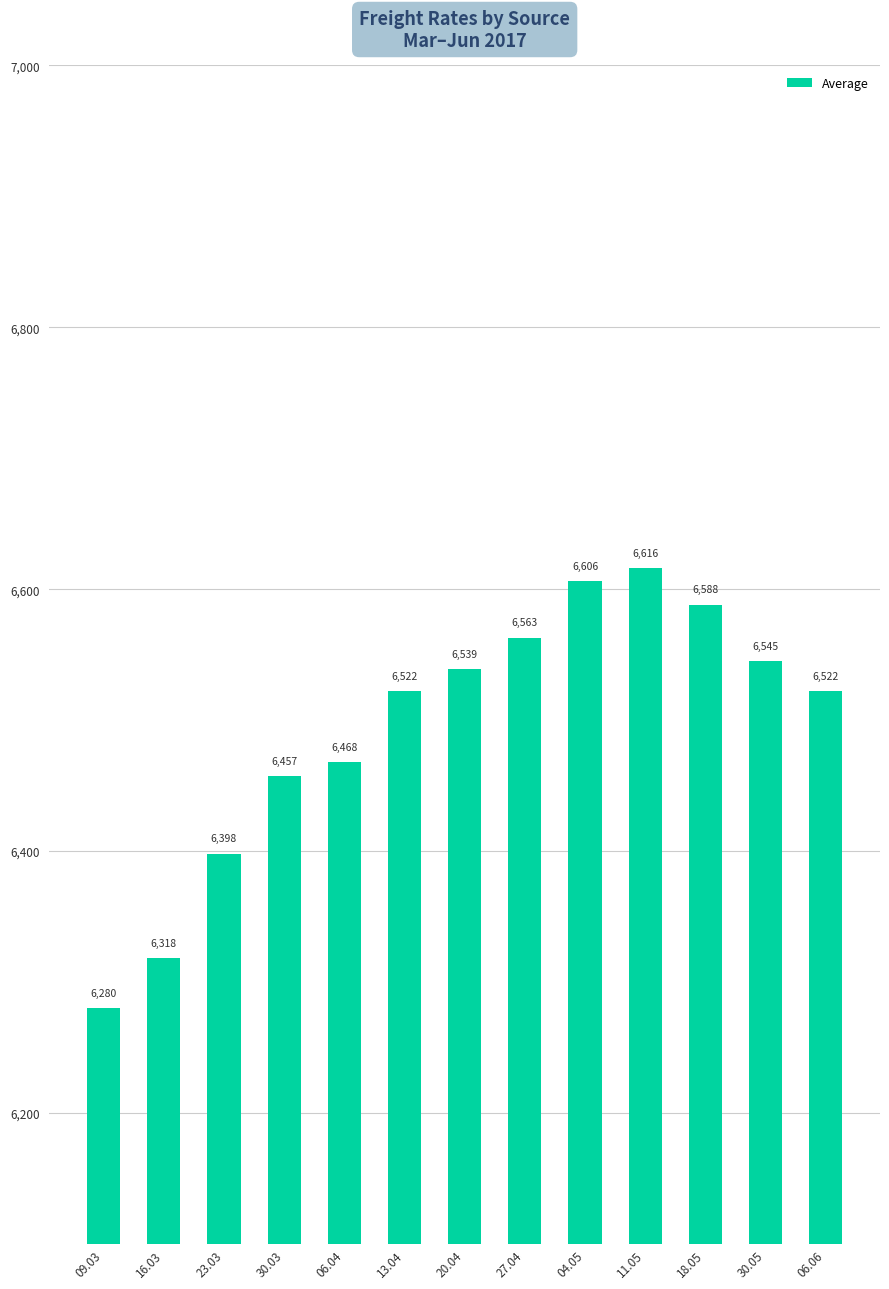

Is it true that the value at 13.04 is 10407?

False